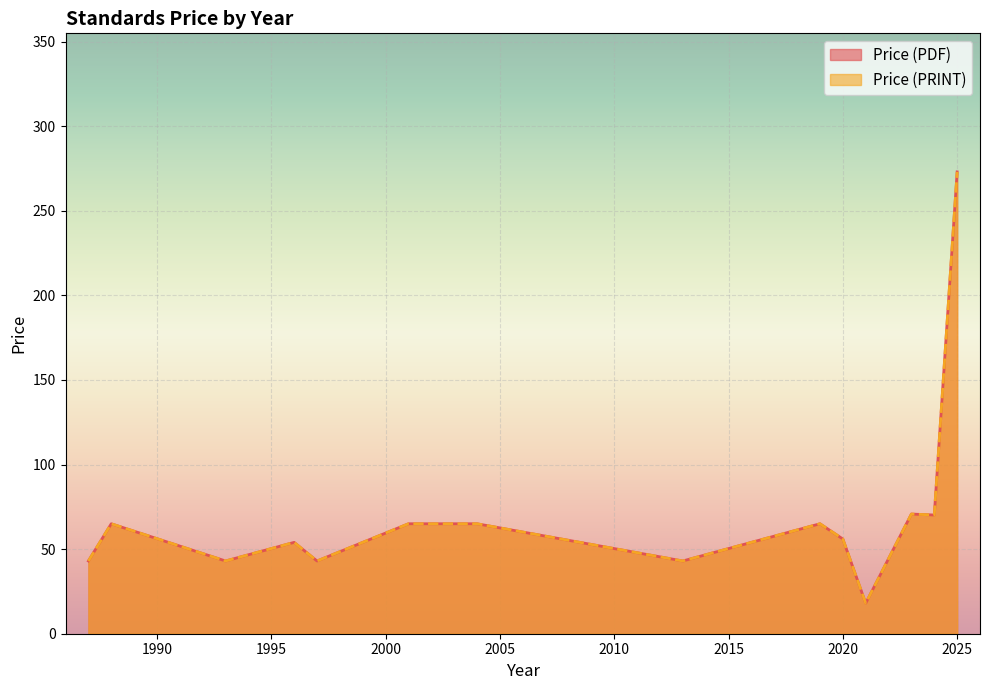

What are all the series names shown in the legend?

Price (PDF), Price (PRINT)